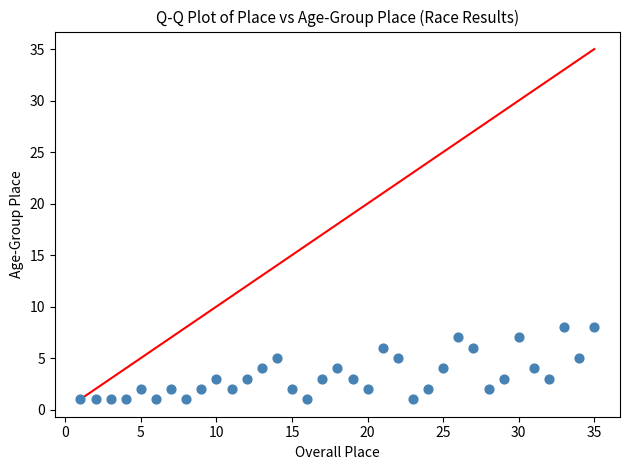

What is the range of X values (max minus min)?

34